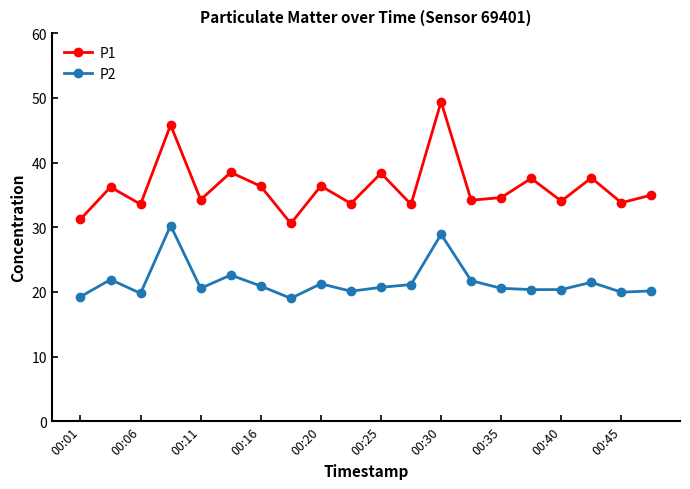

True or false: P1 has more than 1 points higher than both neighbors.

True